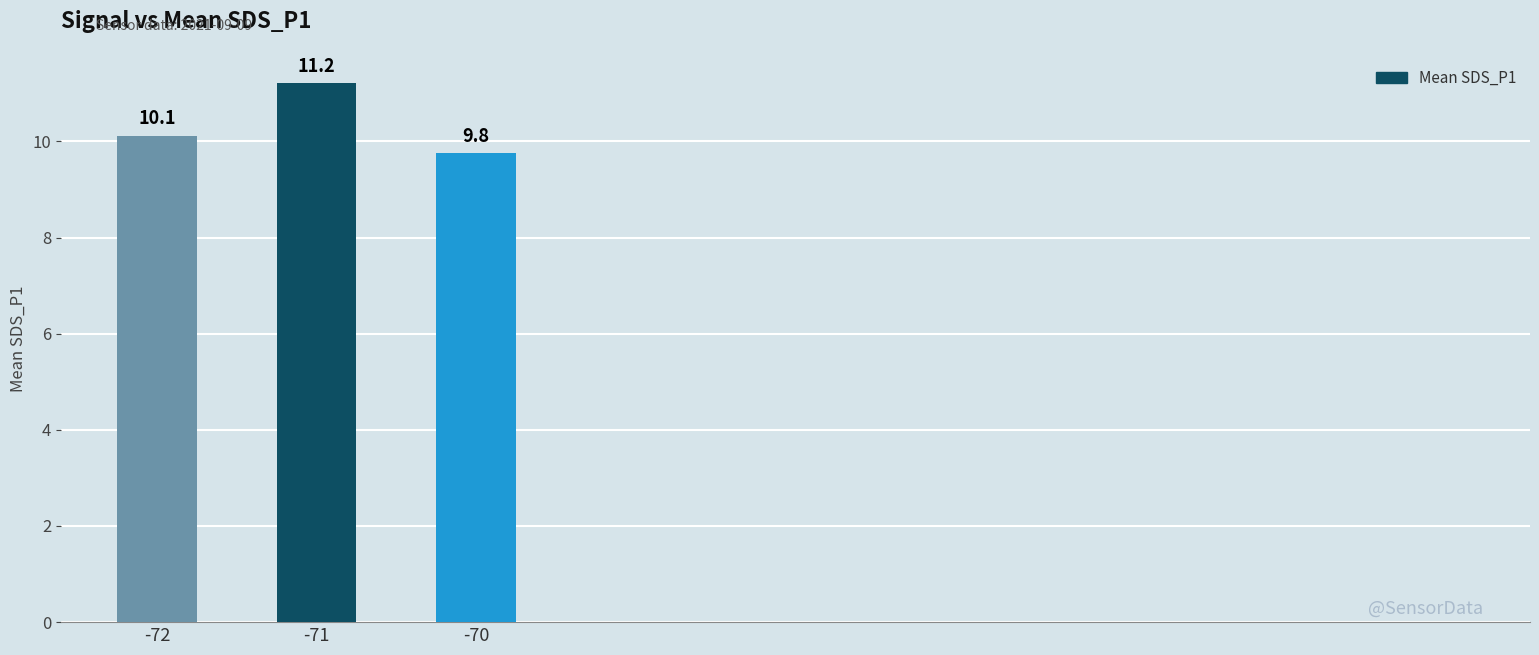

At which label does the data first exceed 10?

-72